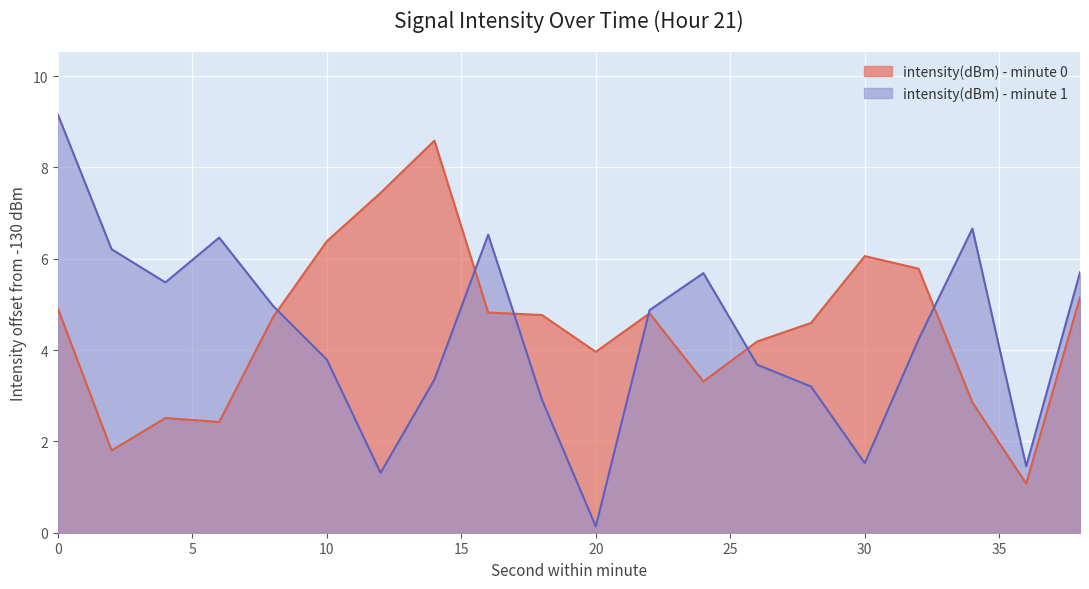

Approximately how many times larger is the value at 6 compared to 12?

0.3